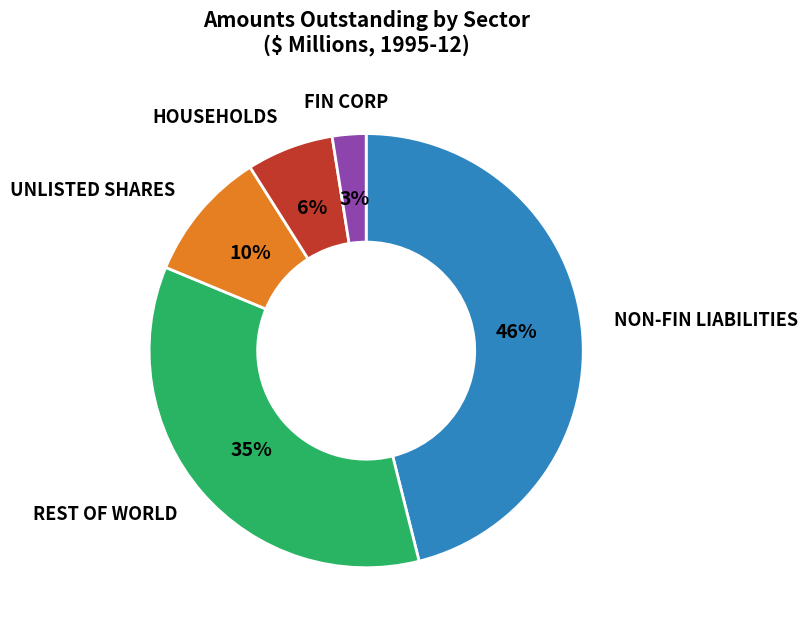

To the nearest percent, what is the average slice percentage?

20%